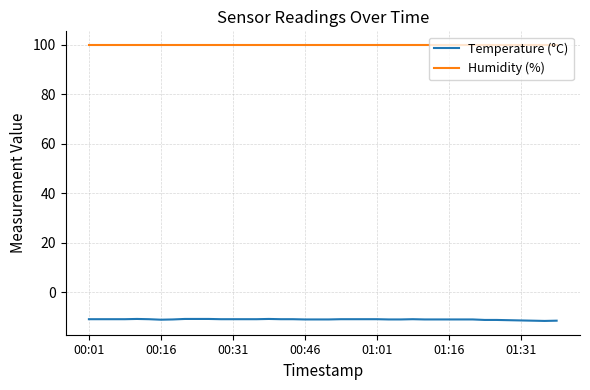

True or false: Humidity (%) and Temperature (°C) cross at least once.

False